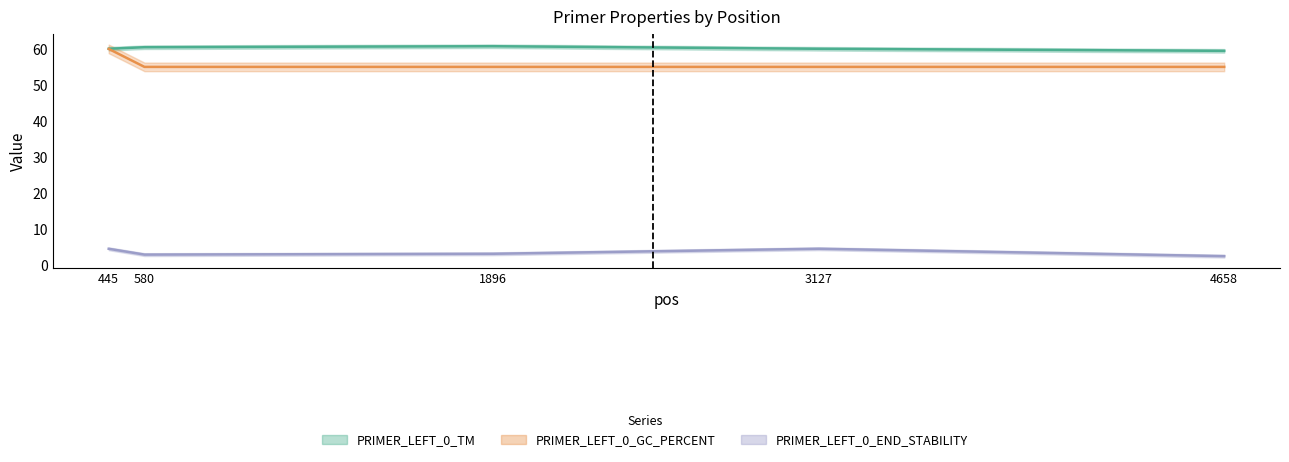

What are all the series names shown in the legend?

PRIMER_LEFT_0_TM, PRIMER_LEFT_0_GC_PERCENT, PRIMER_LEFT_0_END_STABILITY